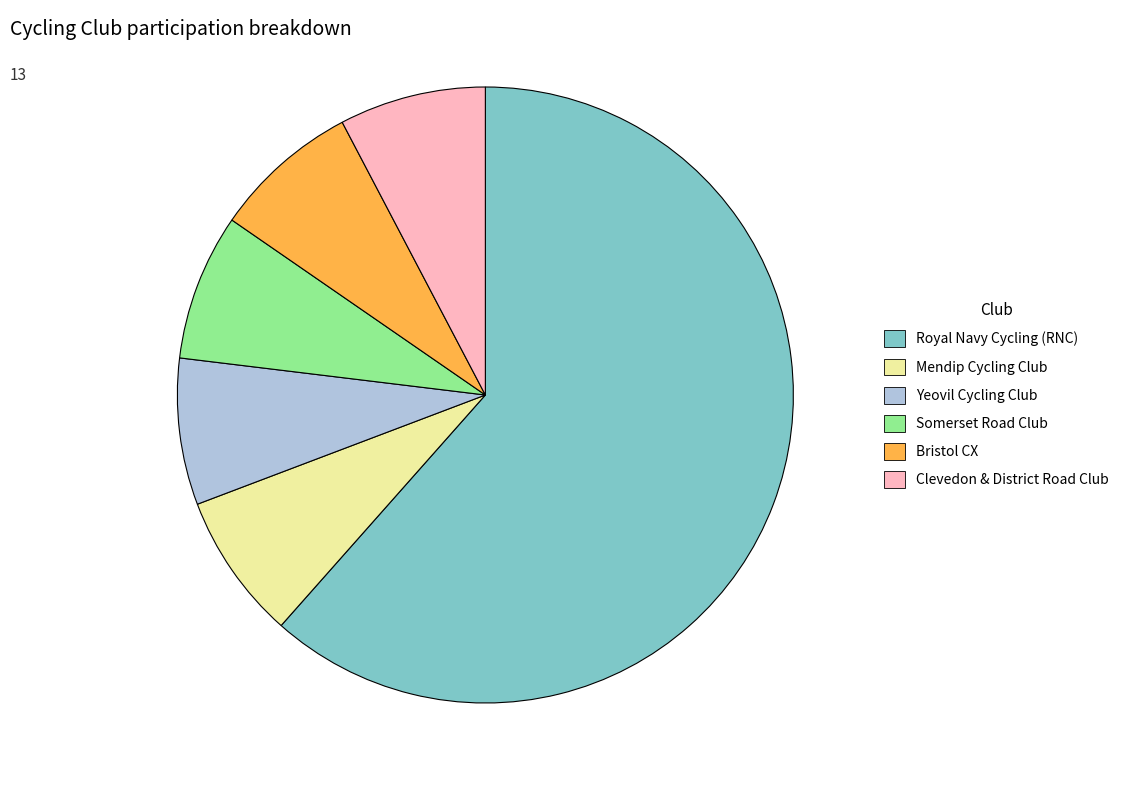

What is the ratio of the value at Bristol CX to the value at Yeovil Cycling Club?

1.0